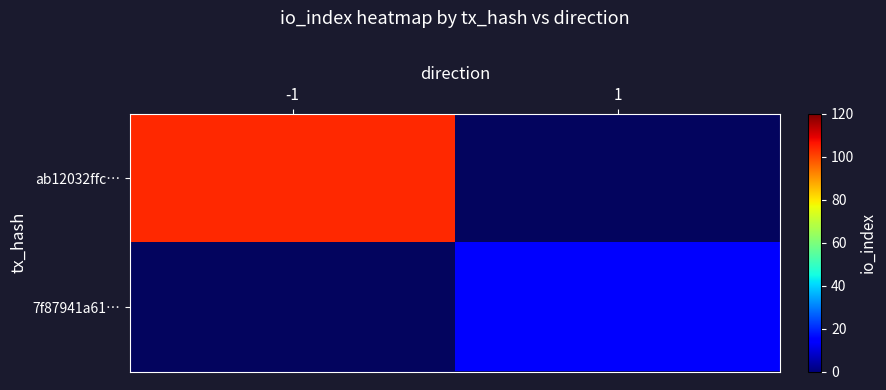

Count the number of data series in this chart.

2